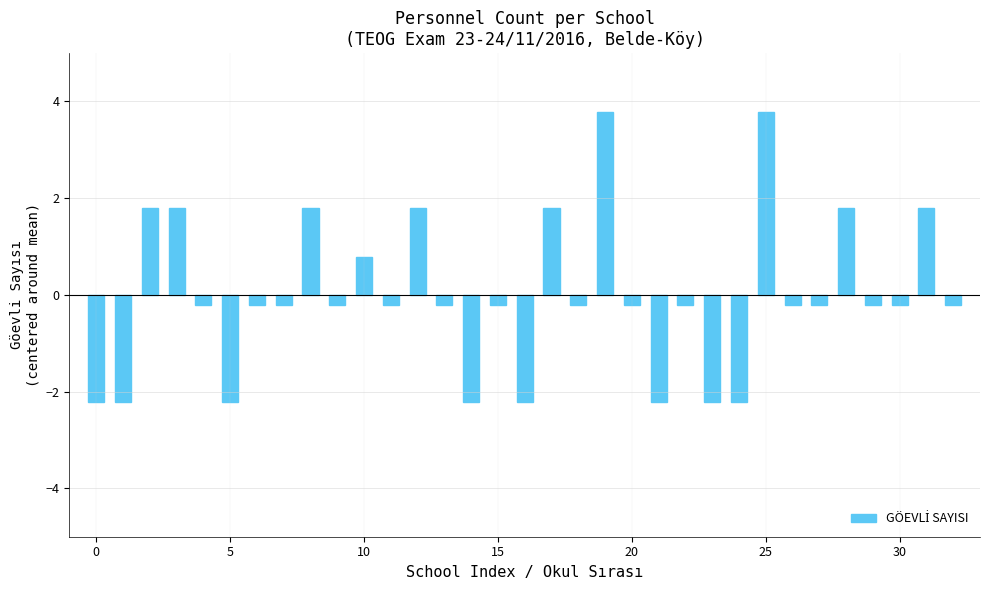

What is the maximum value shown in the chart?

3.8